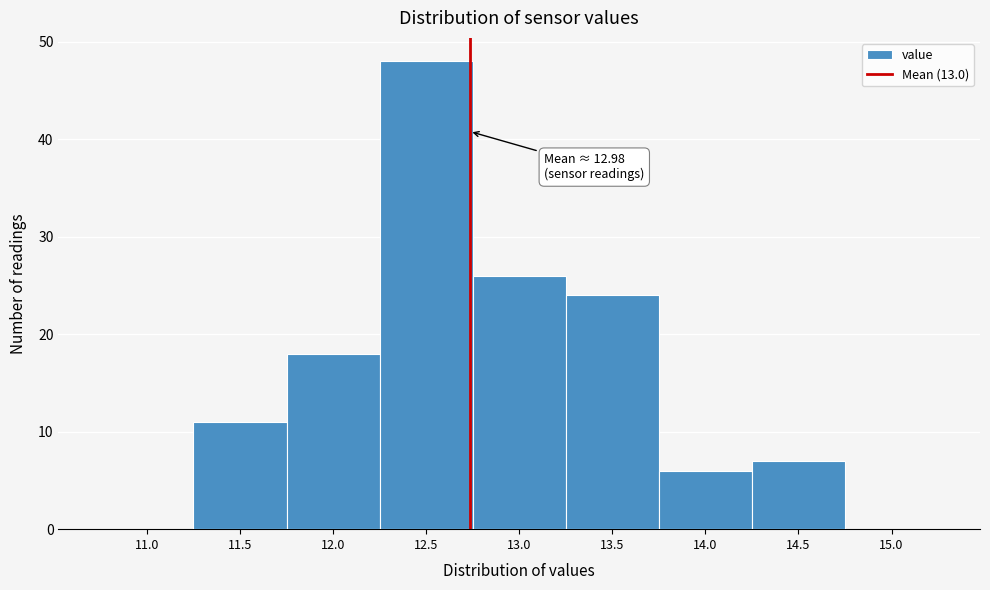

Reading left to right, transcribe all the data shown in this chart.

11.0=0	11.5=11	12.0=18	12.5=48	13.0=26	13.5=24	14.0=6	14.5=7	15.0=0